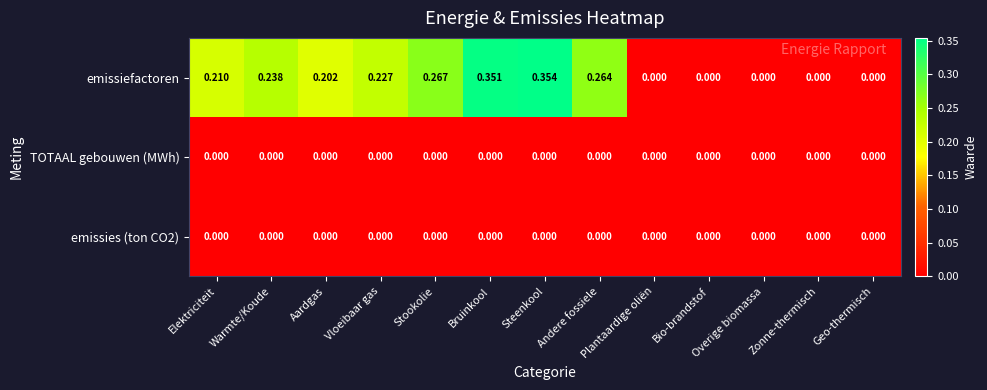

Which series has the largest range (max minus min)?

emissiefactoren